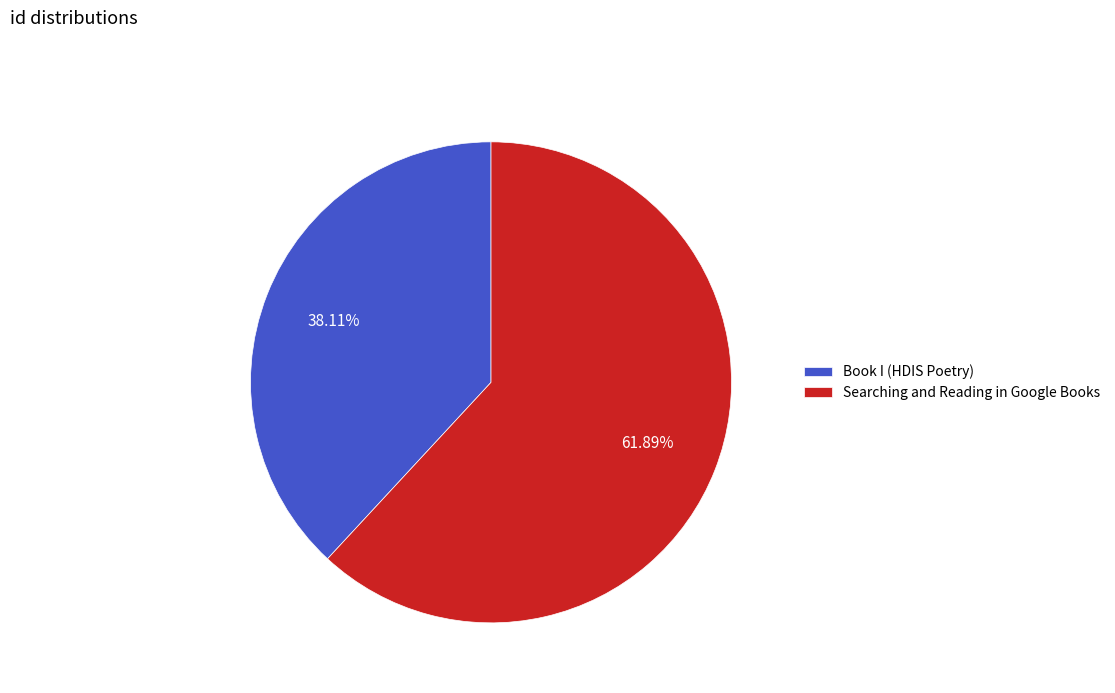

To the nearest percent, what percentage of the pie is Book I (HDIS Poetry)?

38%